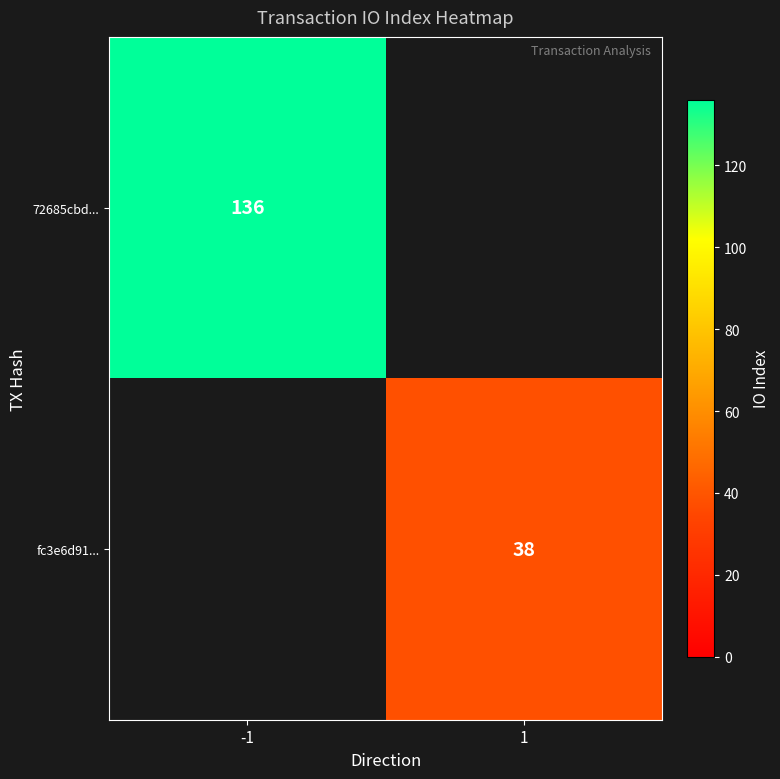

The value of 72685cbd... at -1 is 136. True or false?

True